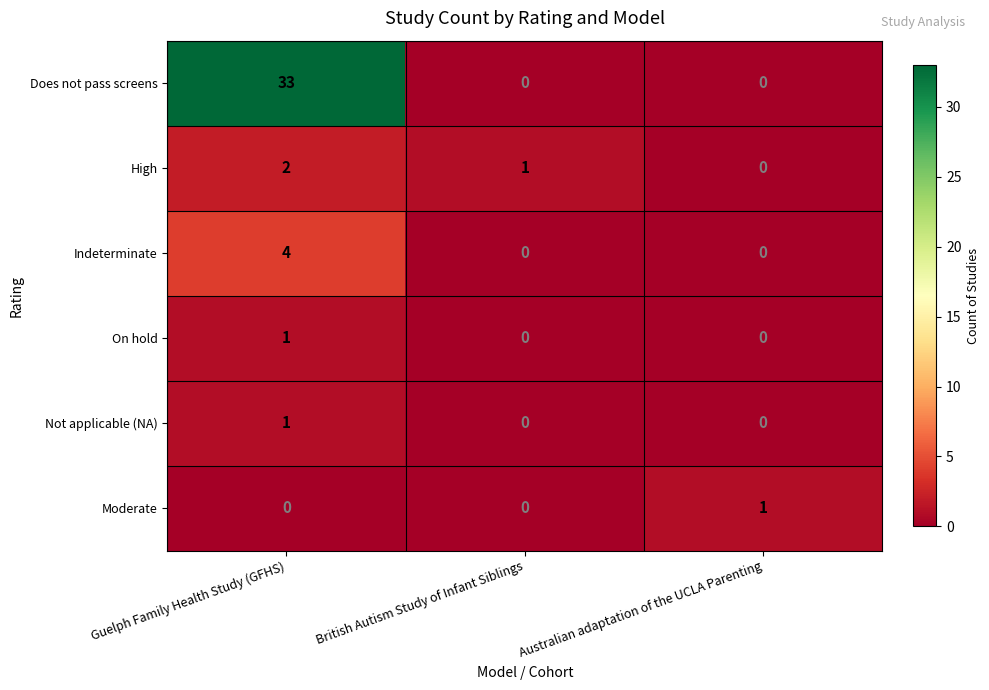

Which series has the largest total across all categories?

Does not pass screens